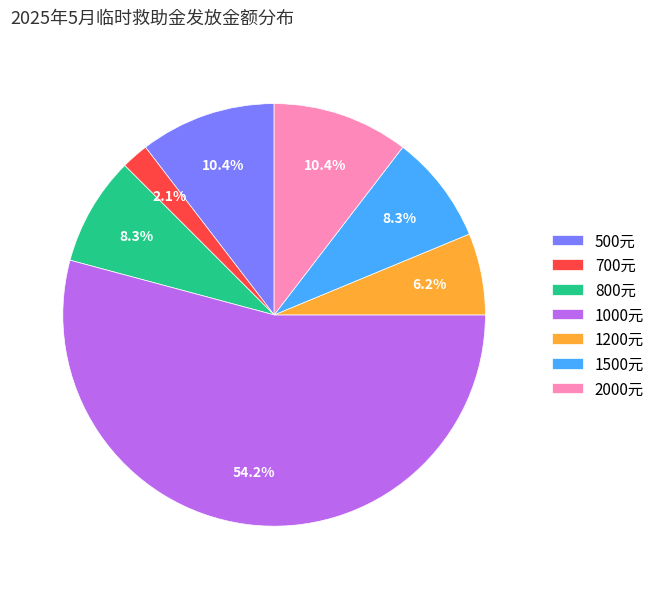

Which category has the biggest portion of the pie?

1000元